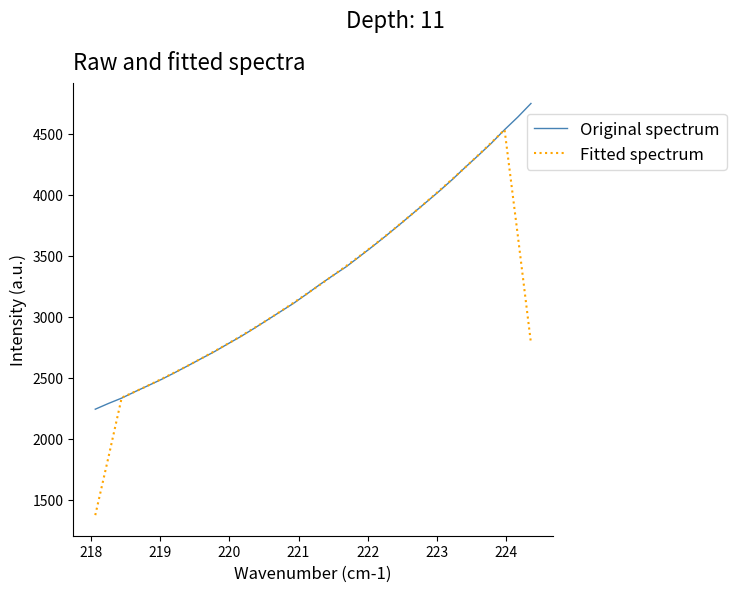

Which series has the largest total across all categories?

Original spectrum